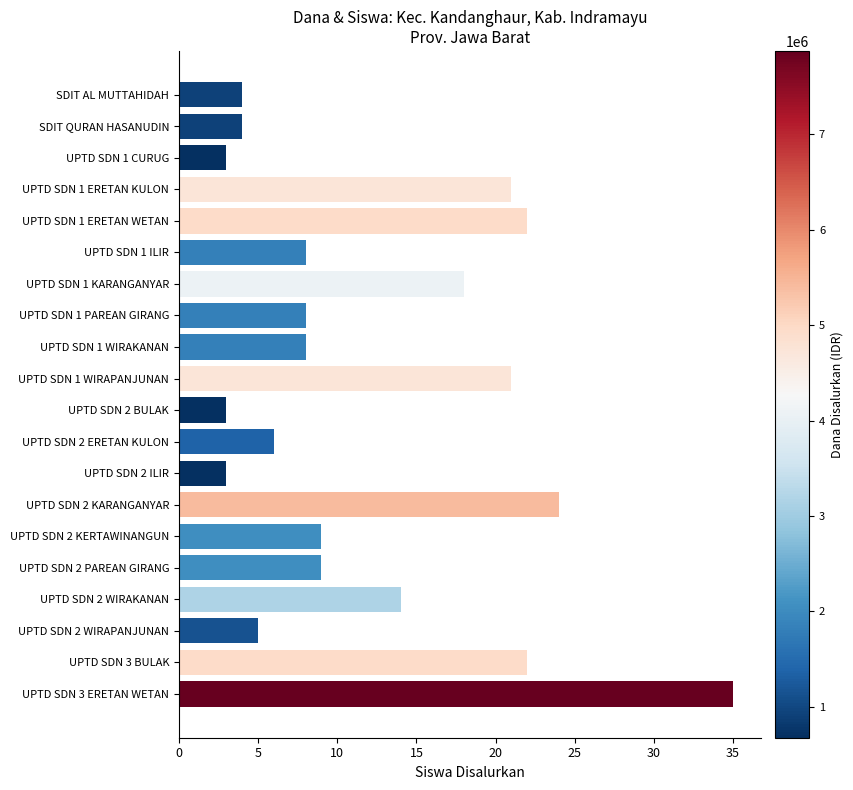

How many data points are less than 9?

10